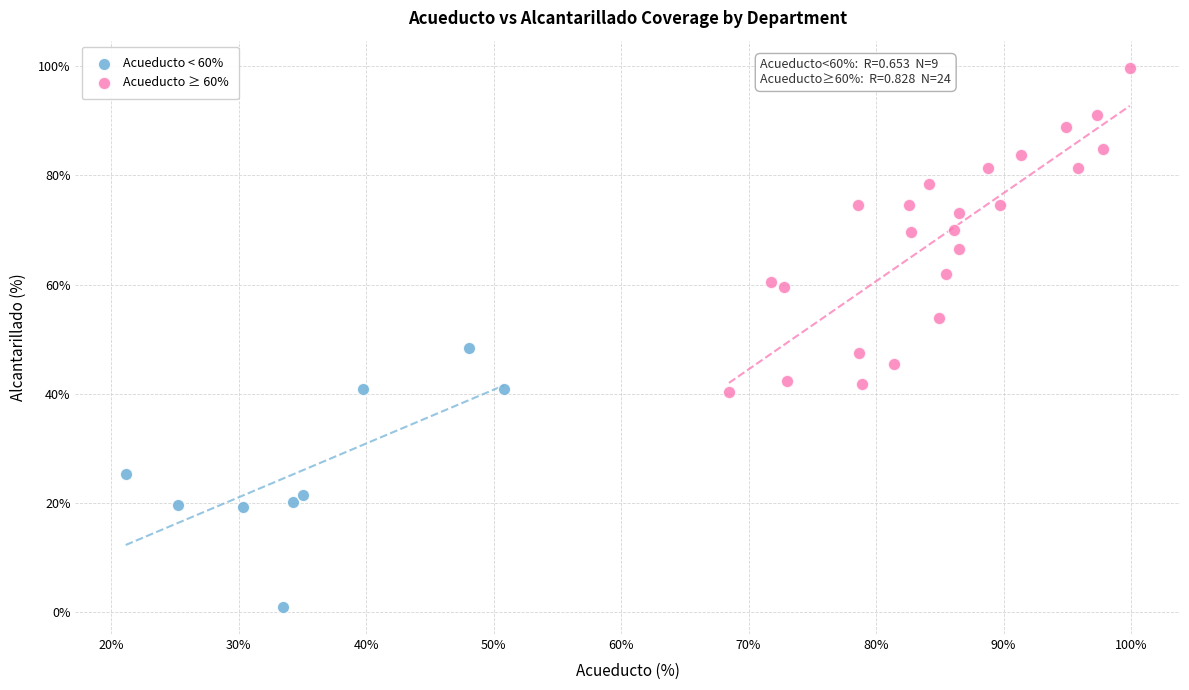

What are all the series names shown in the legend?

Acueducto < 60%, Acueducto ≥ 60%